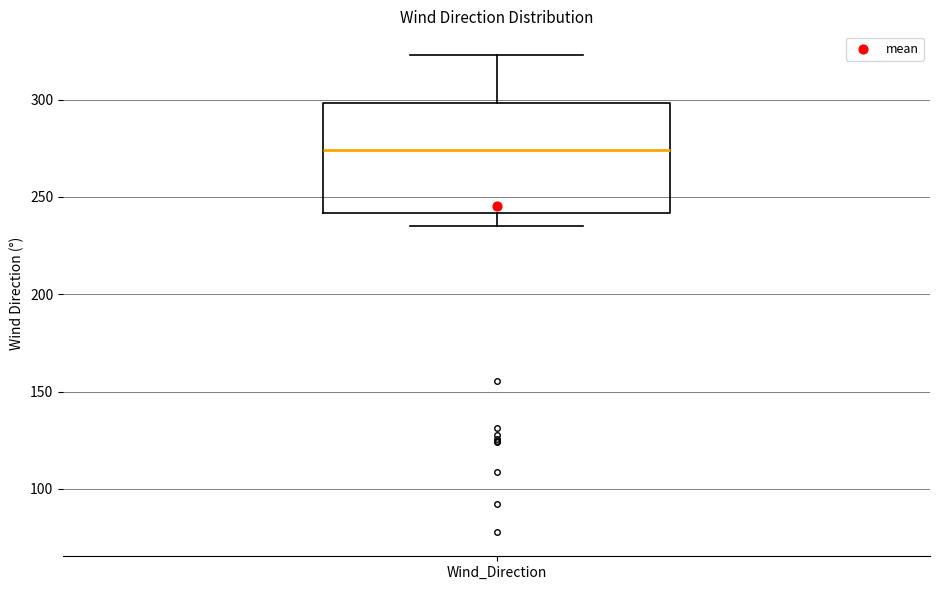

Read this box plot against the y-axis: the position of the median line, the range covered by the box, and the ends of both whiskers. The values are not printed on the chart, so give them approximately, as read against the axis.

median 275, box 240 to 300, whiskers 235 to 325